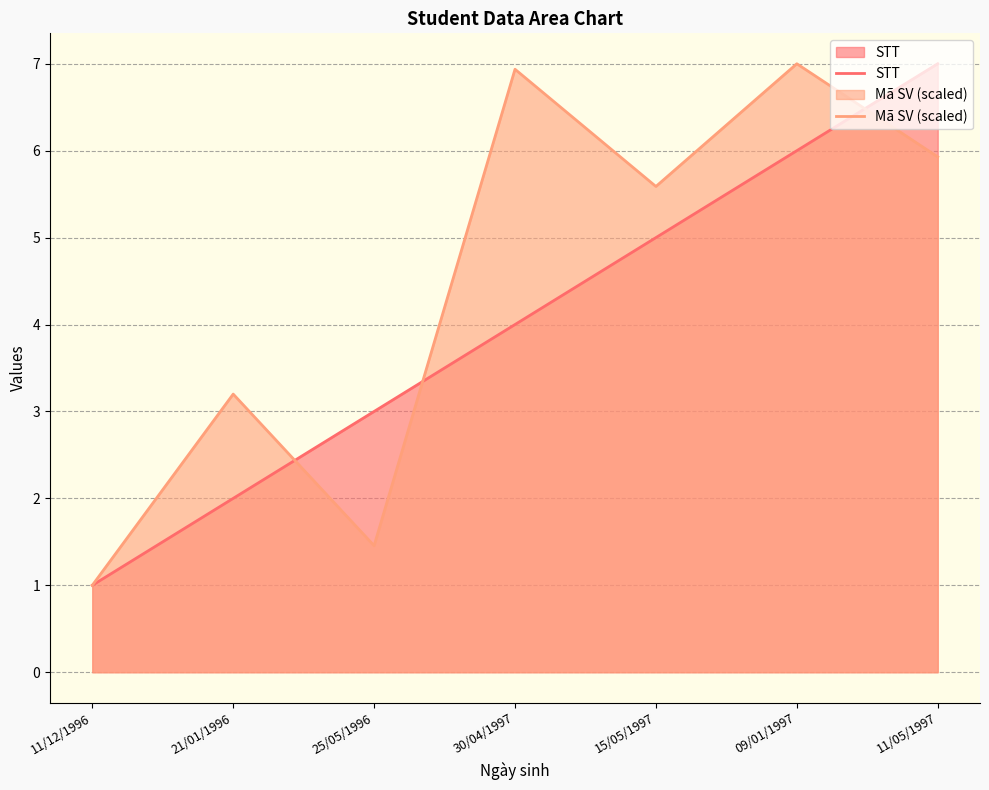

What position from the right is 25/05/1996?

5